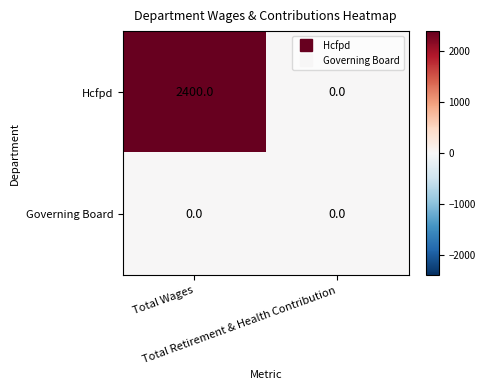

Rank the series by their maximum value, from lowest to highest.

Governing Board, Hcfpd